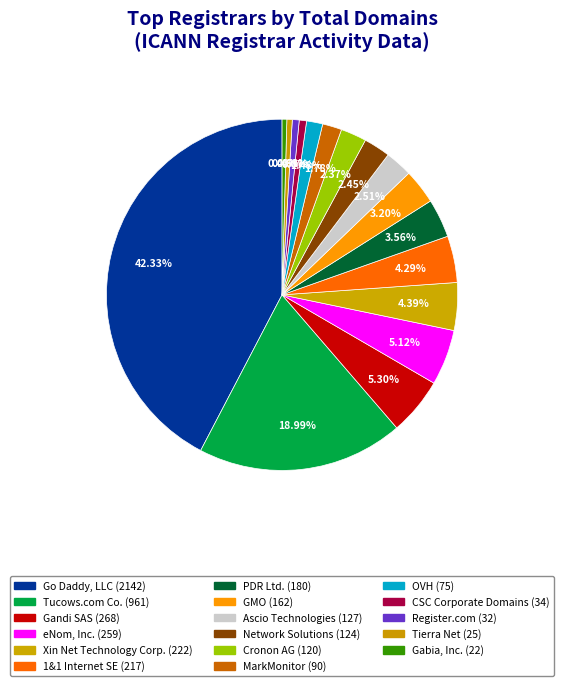

Count the number of slices in the pie.

17